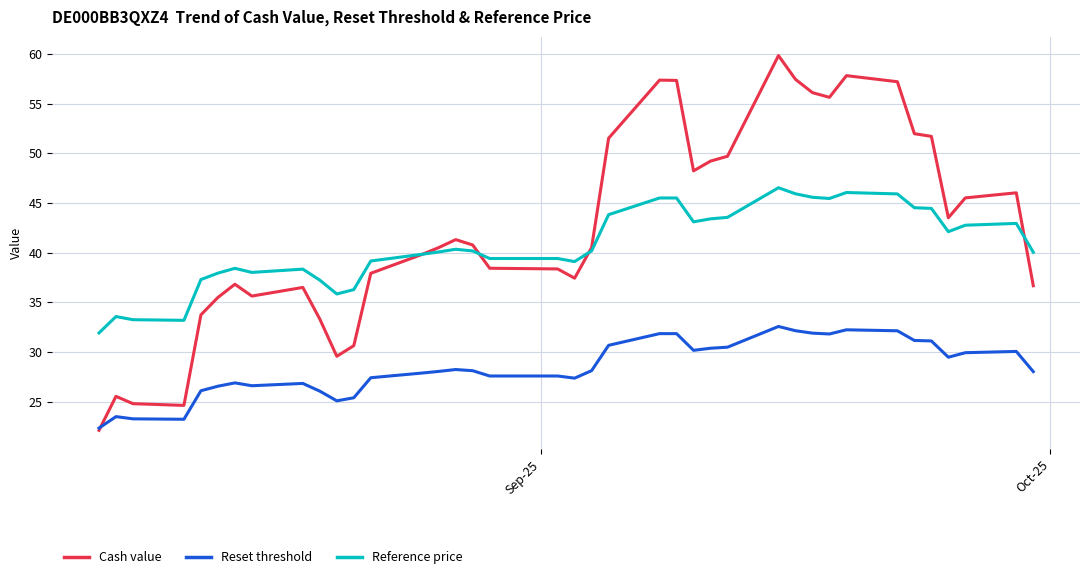

List the series in order of their peak value, lowest first.

Reset threshold, Reference price, Cash value